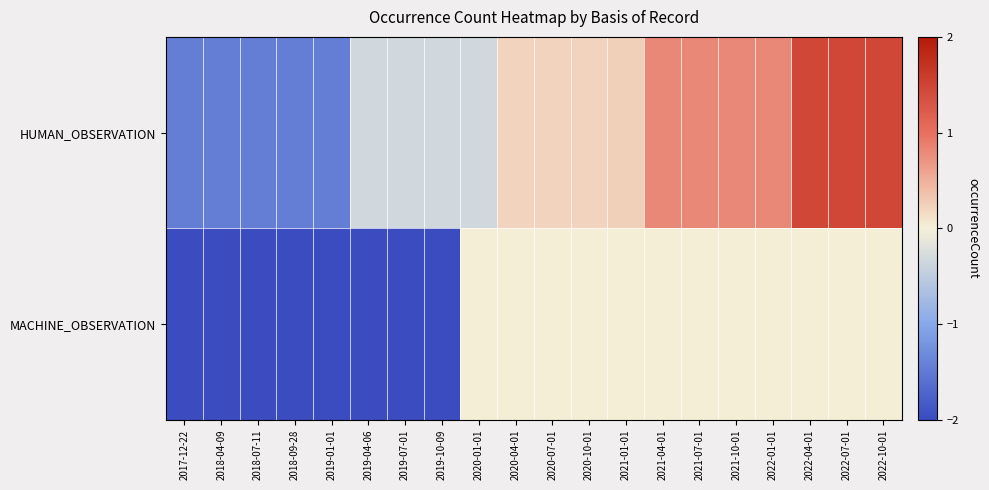

At which category is the sum across all series the highest?

2022-04-01